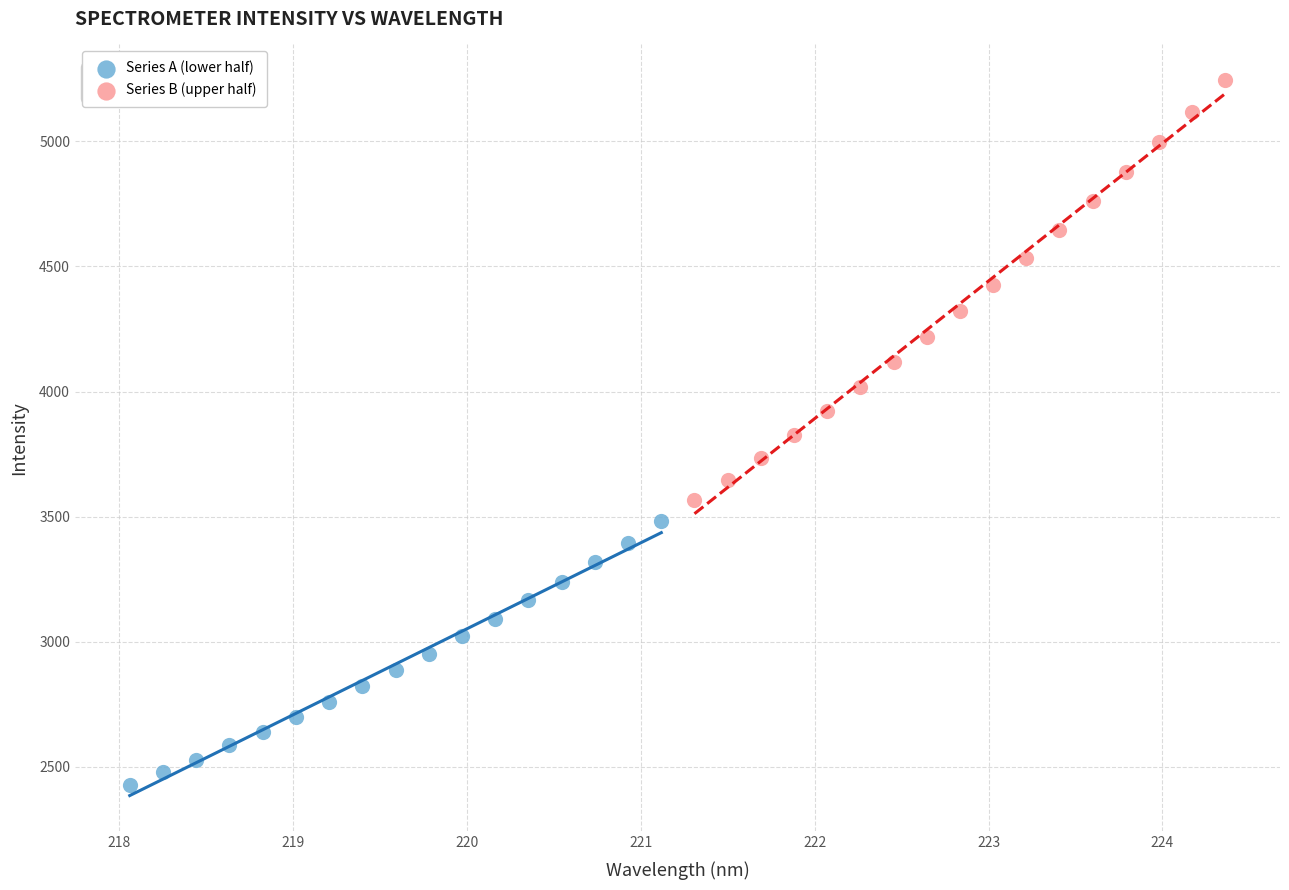

Which series contains the highest Y value?

Series B (upper half)